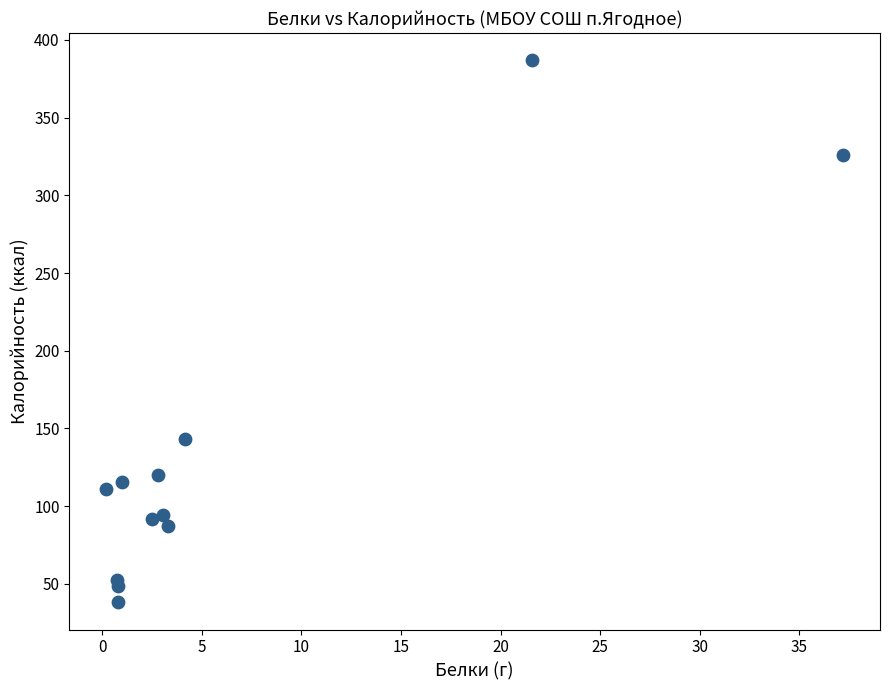

What Y value in the scatter plot is closest to 212?

143.3